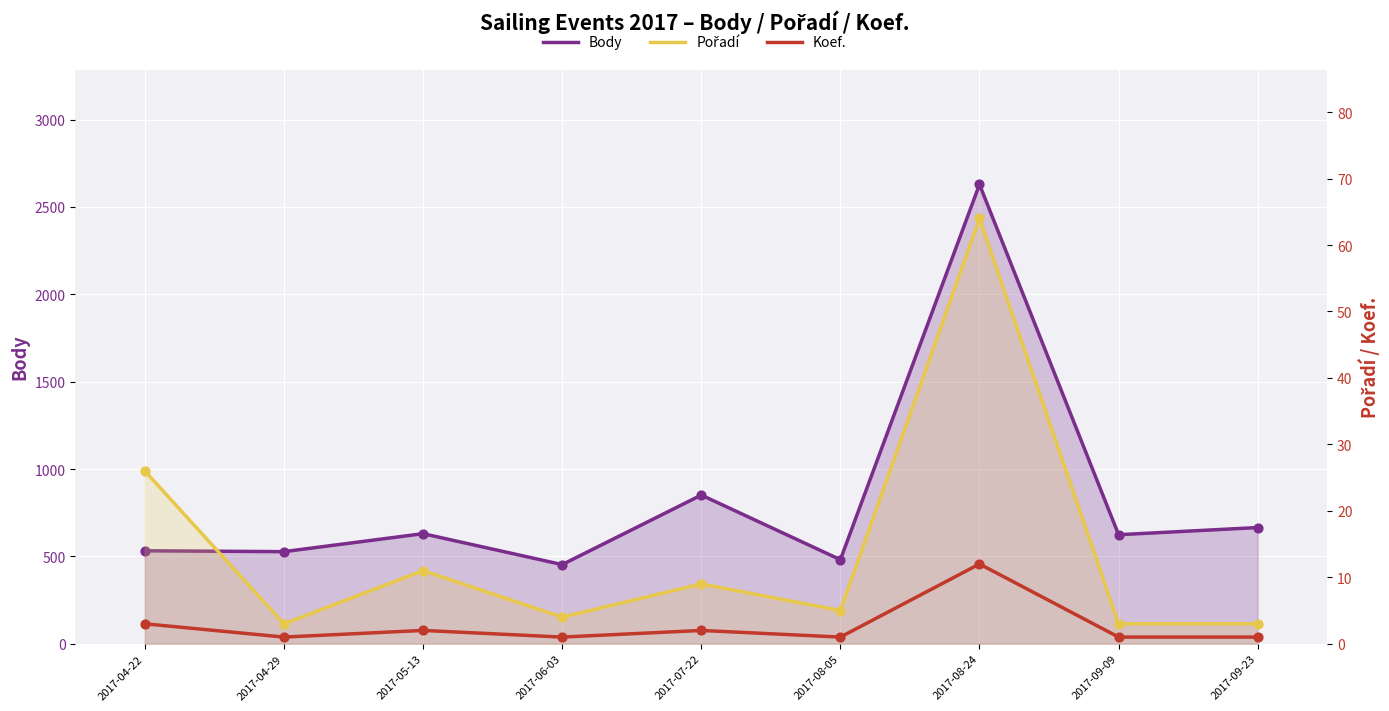

Which series has the largest total across all categories?

Body